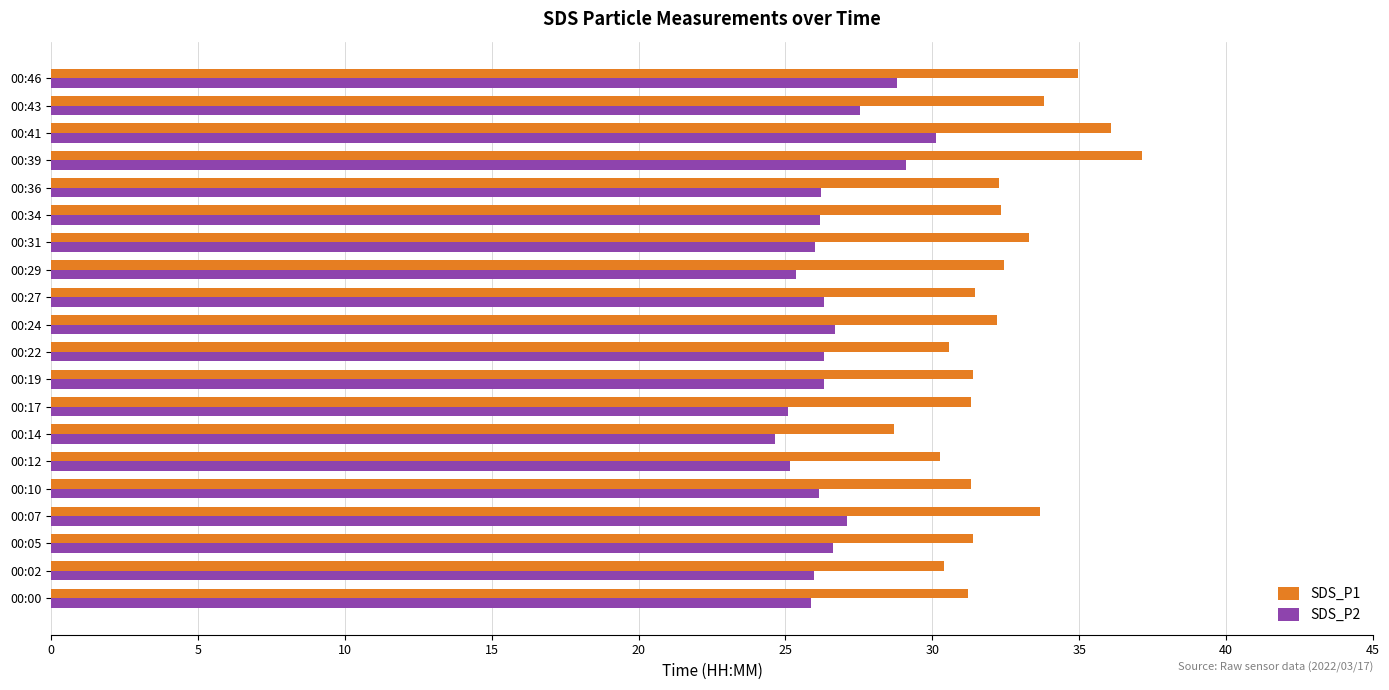

Rank the series by their maximum value, from highest to lowest.

SDS_P1, SDS_P2